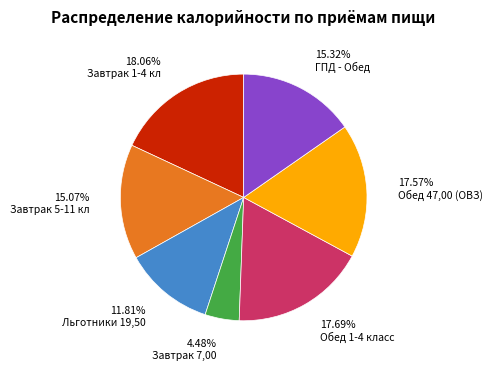

To the nearest percent, what is the combined percentage of Завтрак 5-11 кл and Завтрак 7,00?

20%